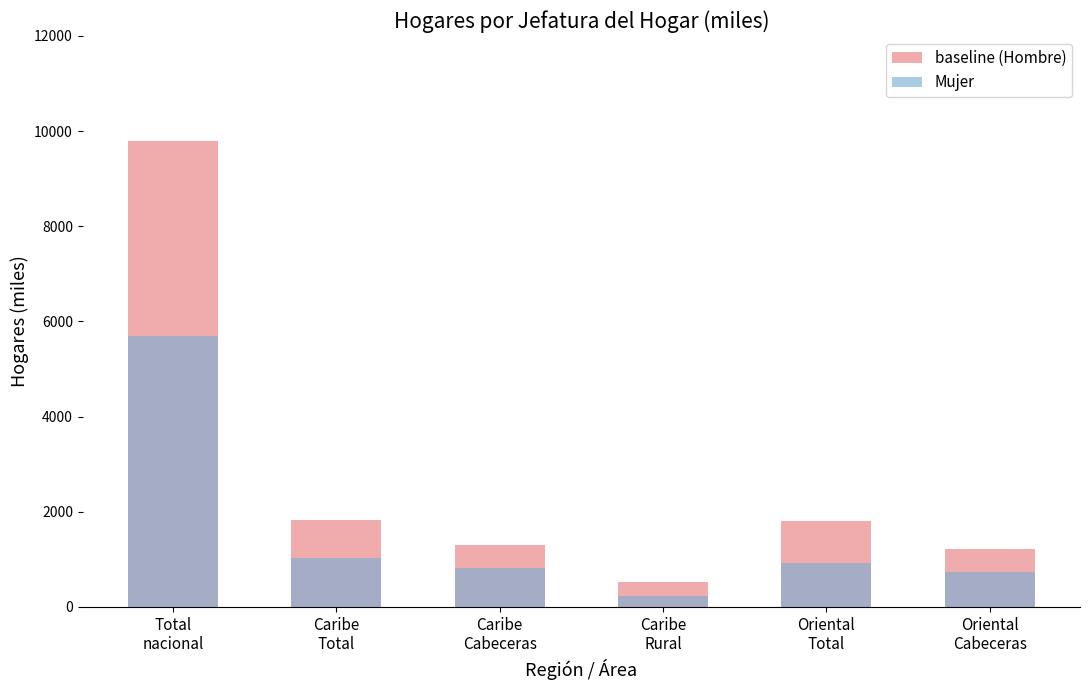

Which label corresponds to the smallest value in the chart?

Caribe
Rural